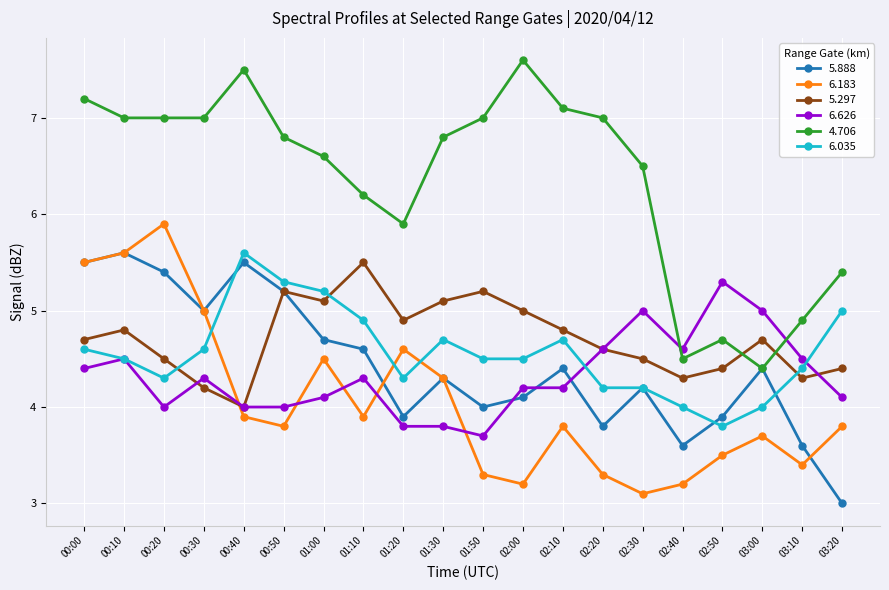

How many data points does each series have?

20